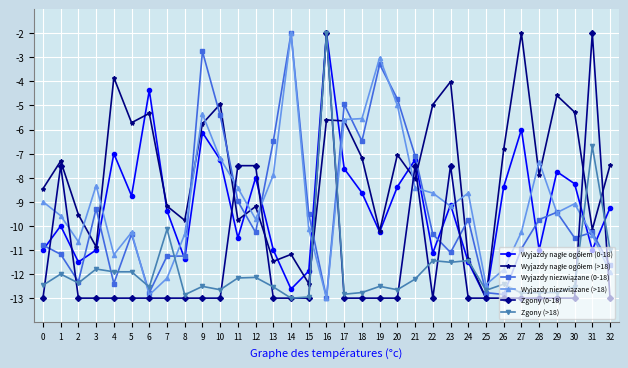

Where is Zgony (>18) nearest to the value -7?

31